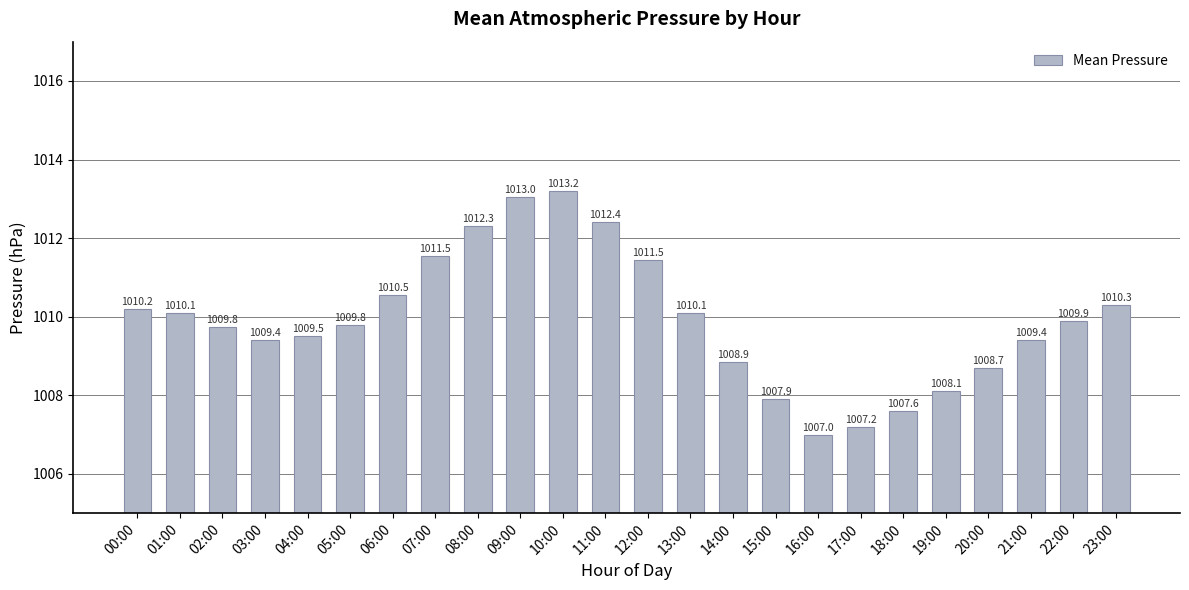

Where does the data first go above 1009?

00:00